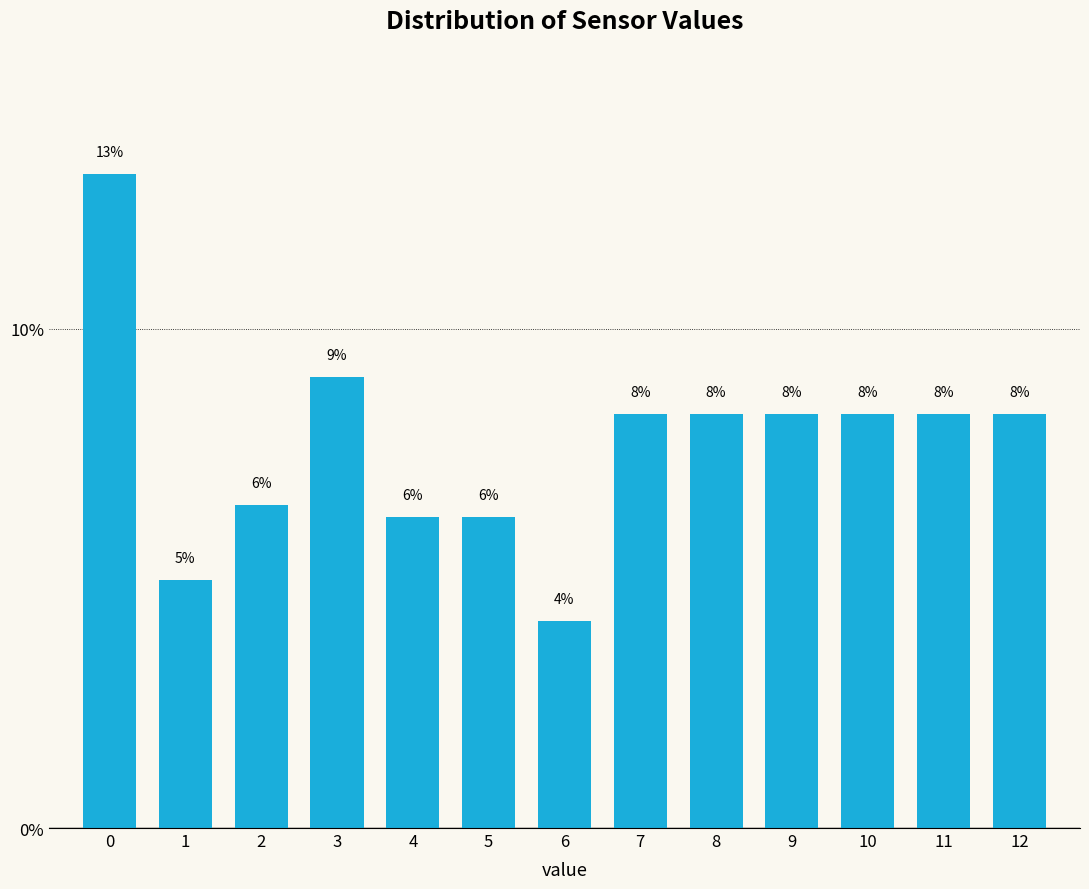

Are the bars horizontal?

No